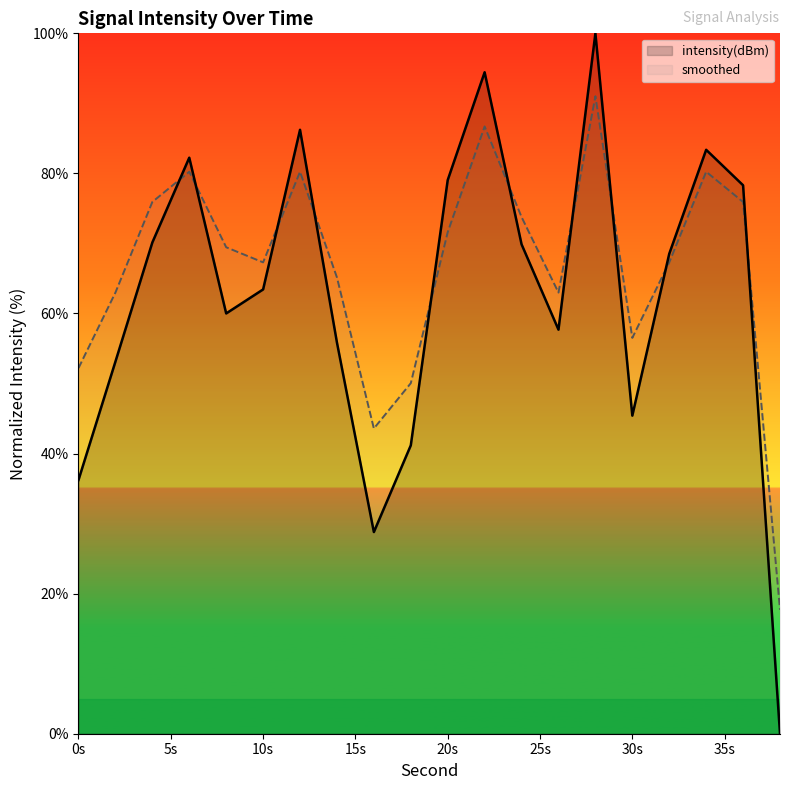

At which category does smoothed reach its first local peak?

6